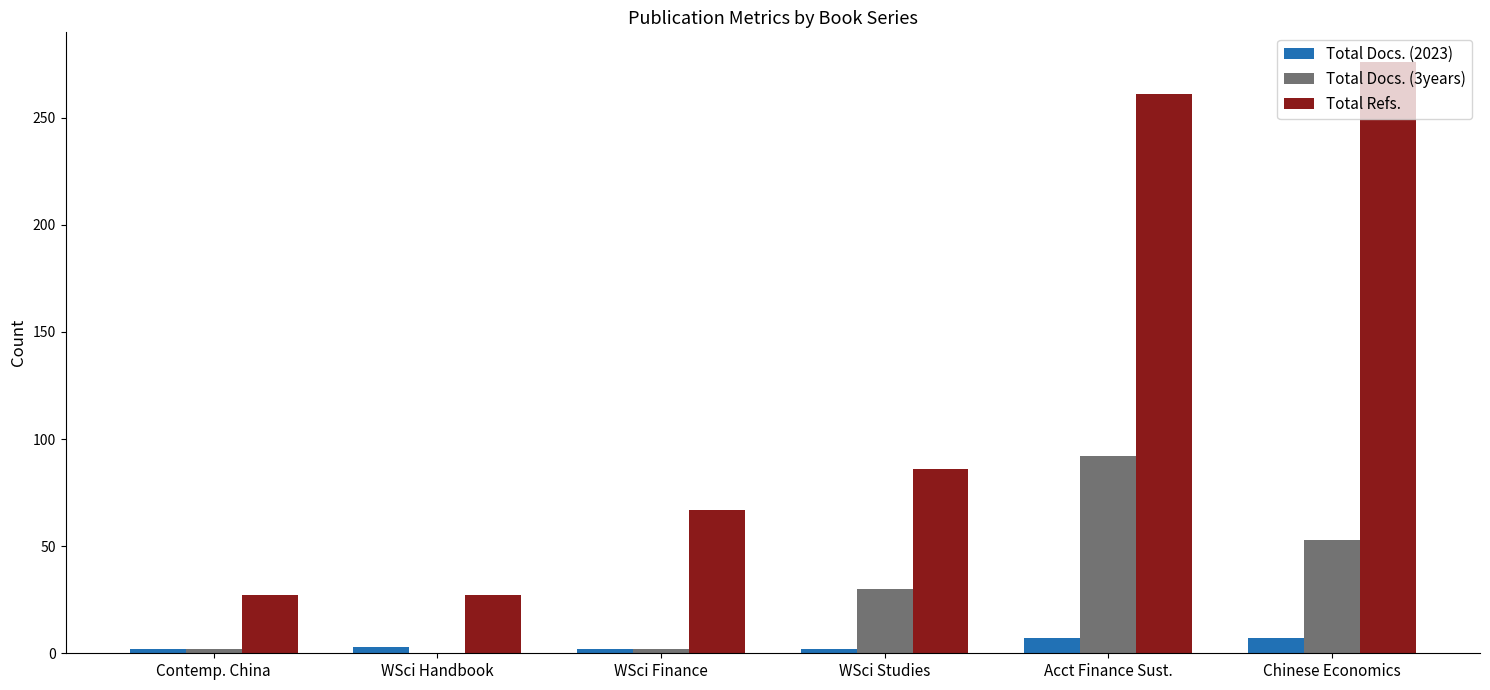

Which series changed the most between WSci Handbook and WSci Studies?

Total Refs.